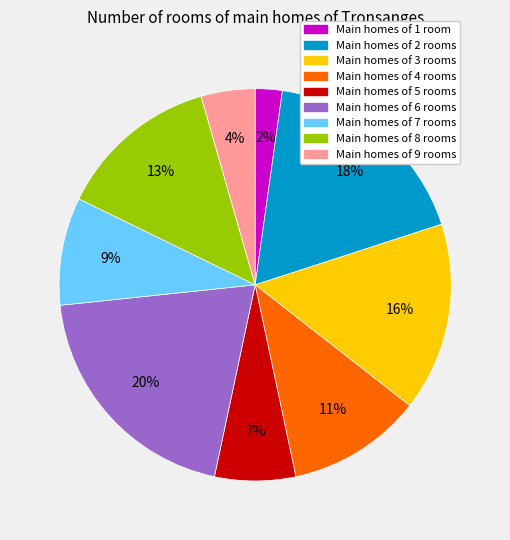

Between Main homes of 6 rooms and Main homes of 4 rooms, which is larger?

Main homes of 6 rooms